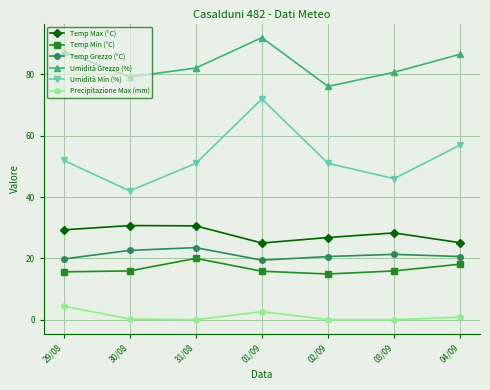

Is the value of Umidità Grezzo (%) at 31/08 greater than the value of Temp Max (°C) at 01/09?

Yes